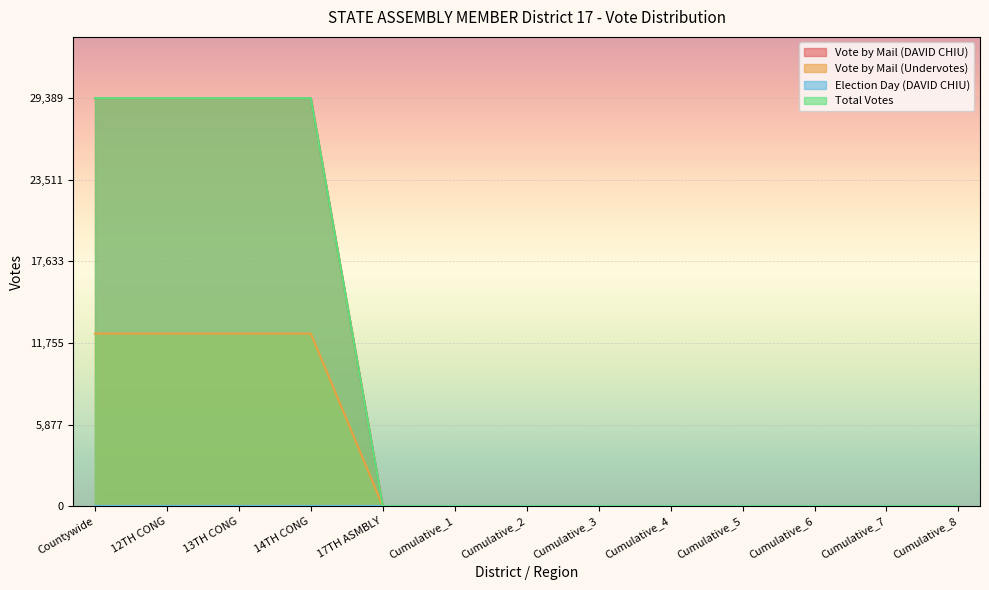

The value of Vote by Mail (Undervotes) at Cumulative_5 is 0. True or false?

True